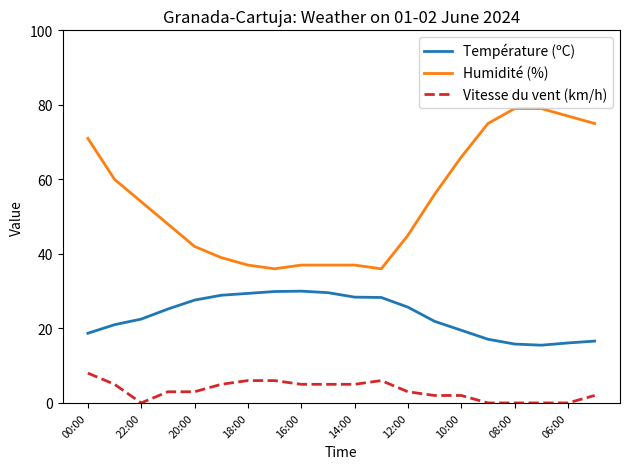

Which series has the largest range (max minus min)?

Humidité (%)